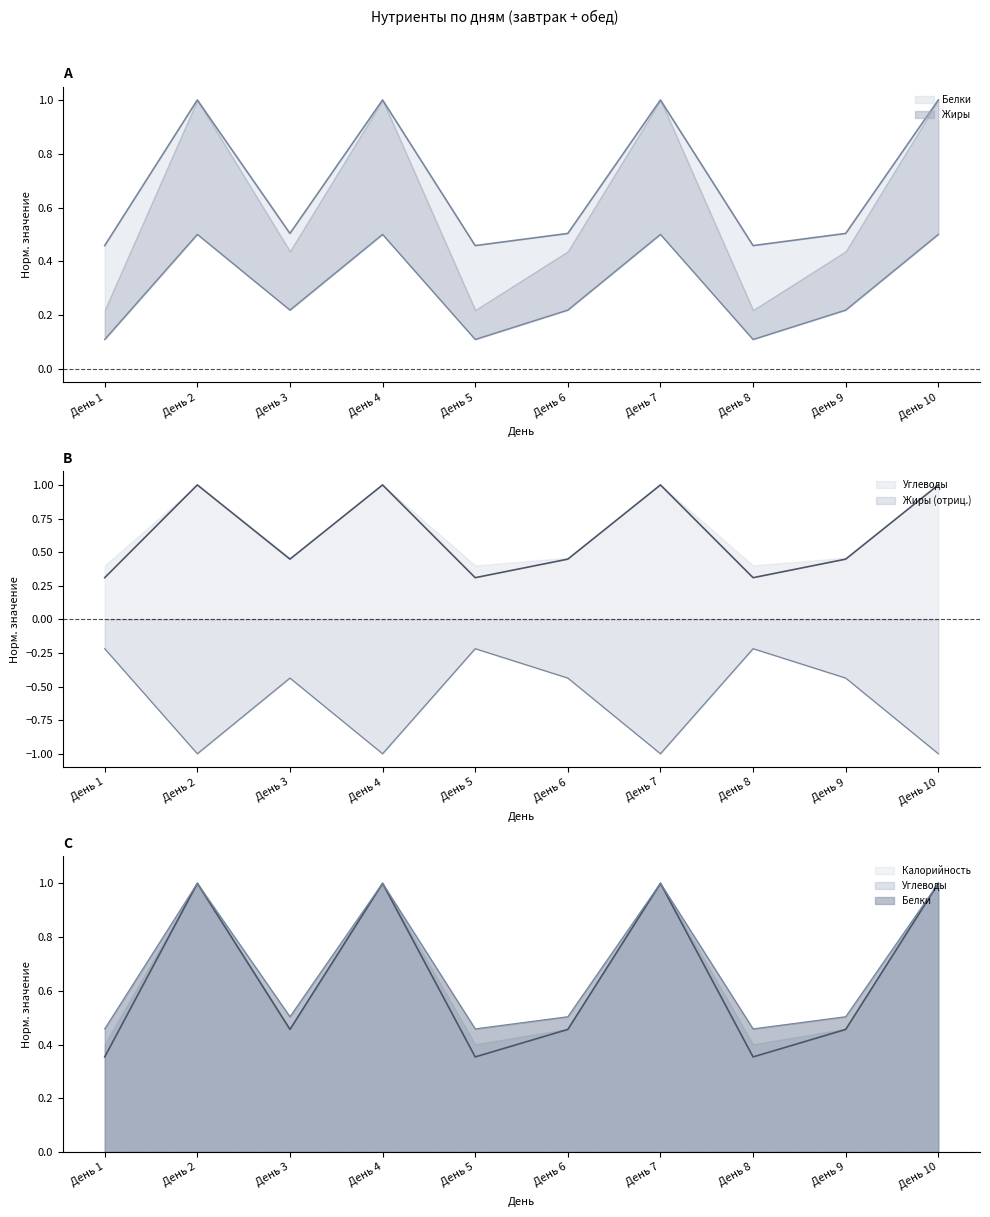

How many interior local peaks does the Белки series have?

3